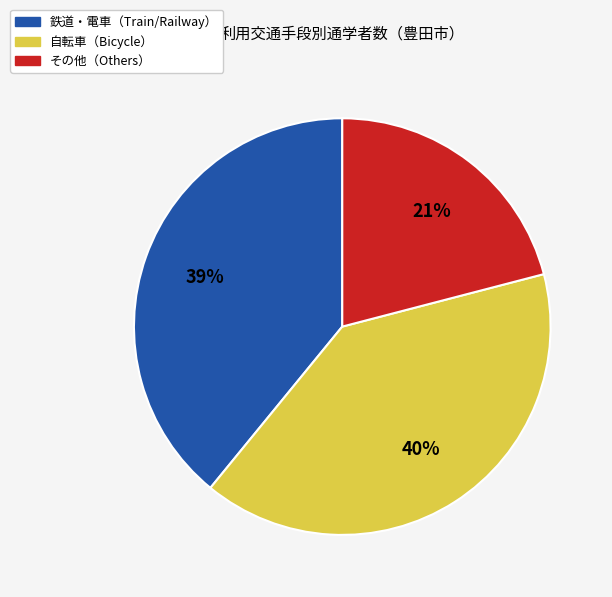

To the nearest percent, what is the average slice percentage?

33%